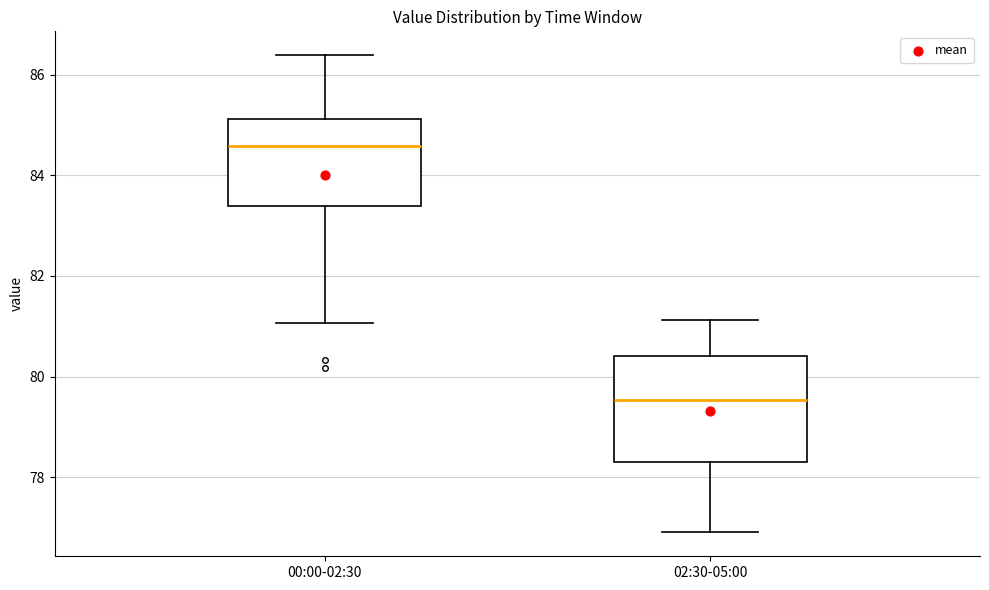

Which box is the tallest, from its lower edge to its upper edge?

02:30-05:00